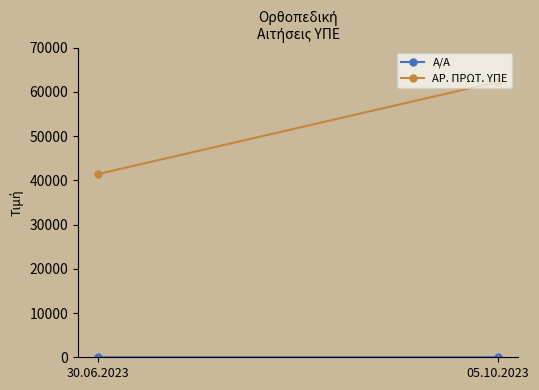

Which label corresponds to the largest value in the chart?

05.10.2023